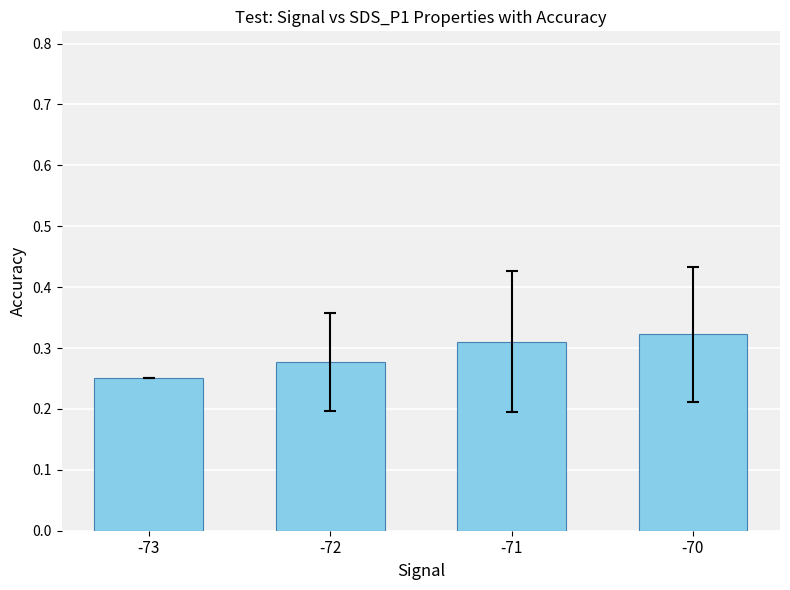

At which label is the value closest to 0?

-73